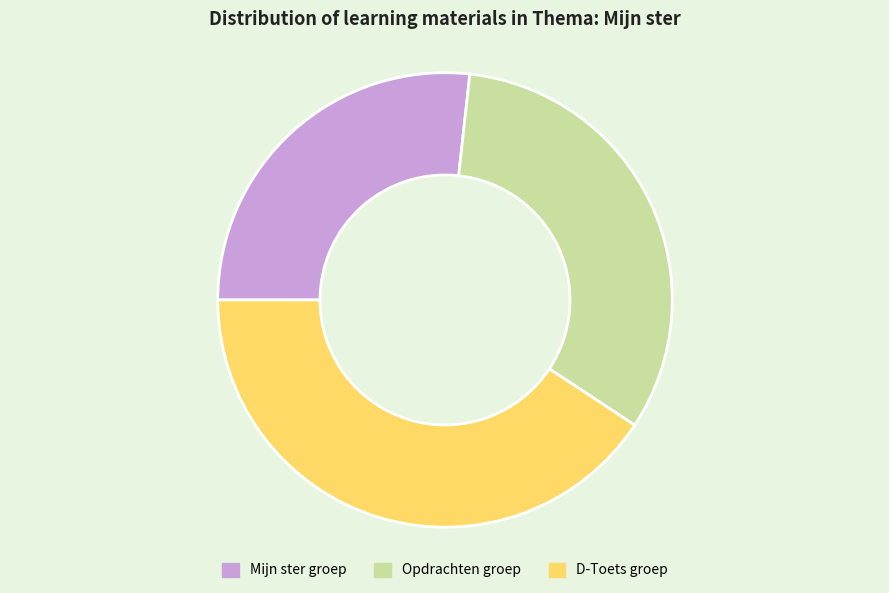

Combined, do D-Toets groep and Mijn ster groep account for over 50%?

Yes